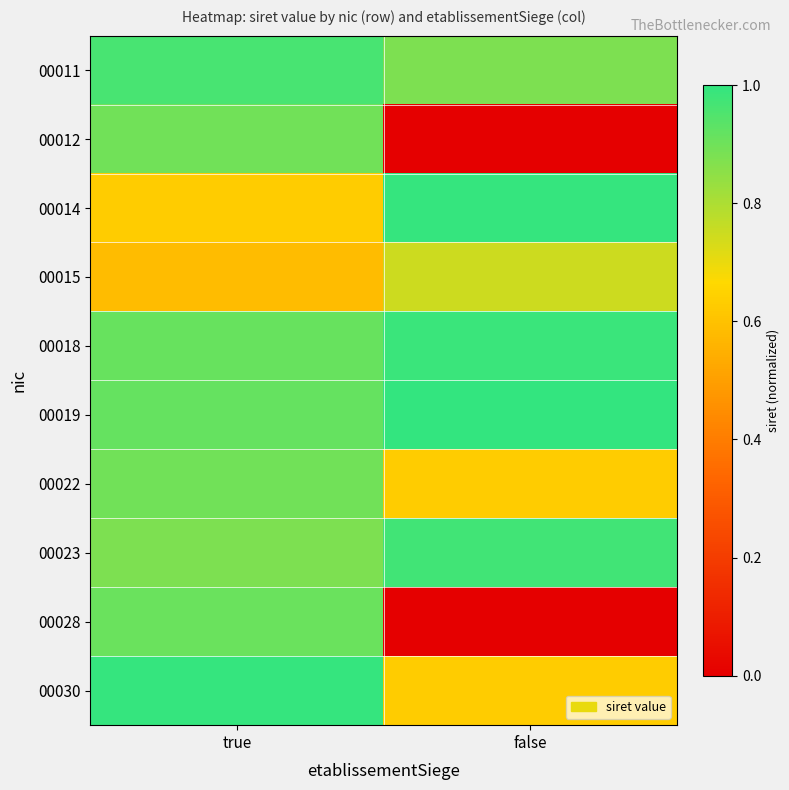

Between false and true, which is larger?

true